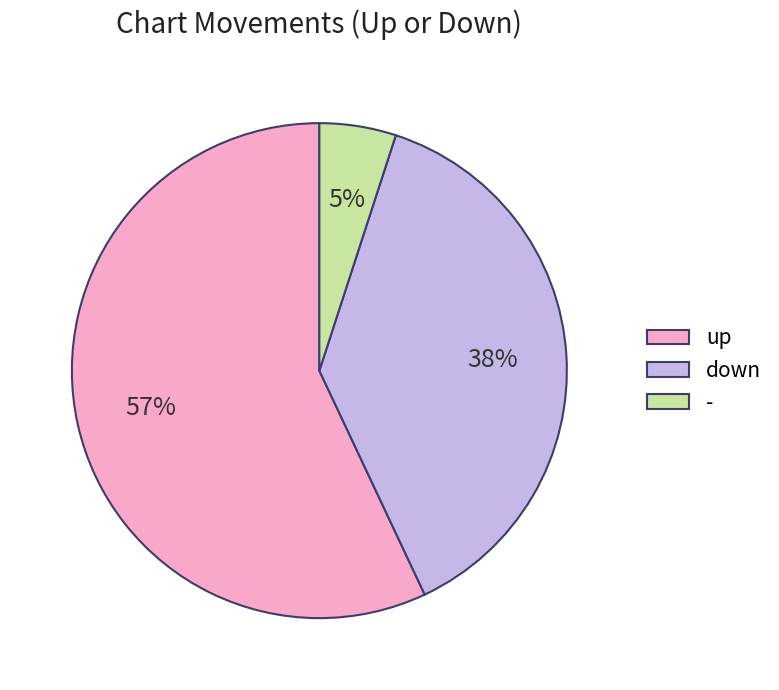

To the nearest percent, what is the difference between the largest and smallest slice percentages?

52%